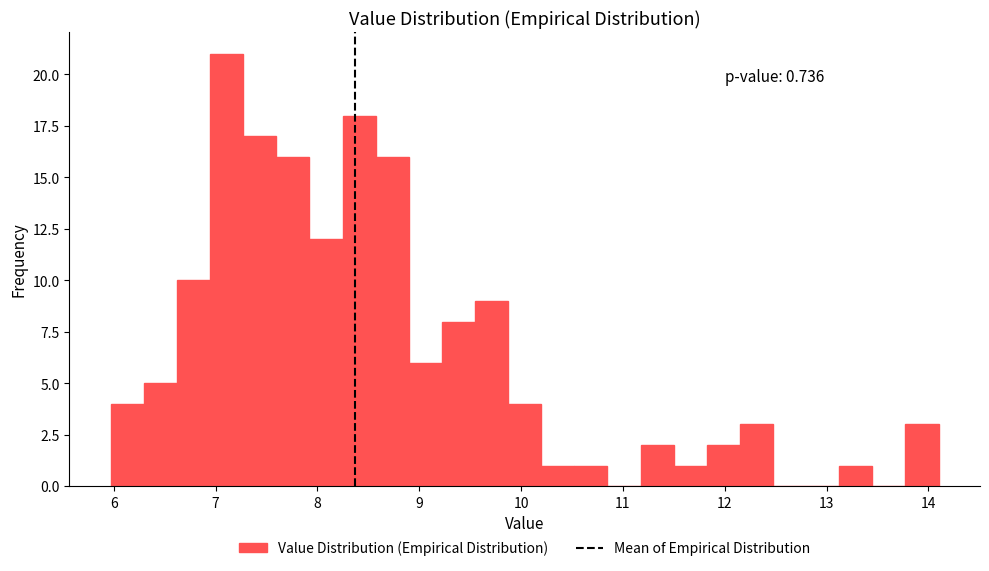

Around what value on the x-axis is the tallest bar? Give the approximate position of its centre, as read against the axis.

7.1